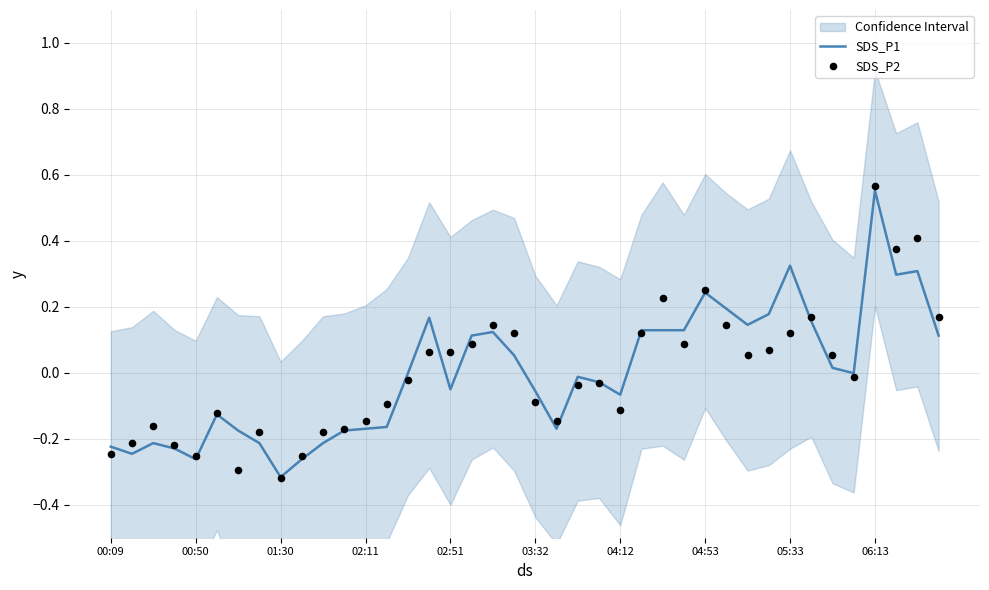

At how many categories does at least one series exceed 0?

19